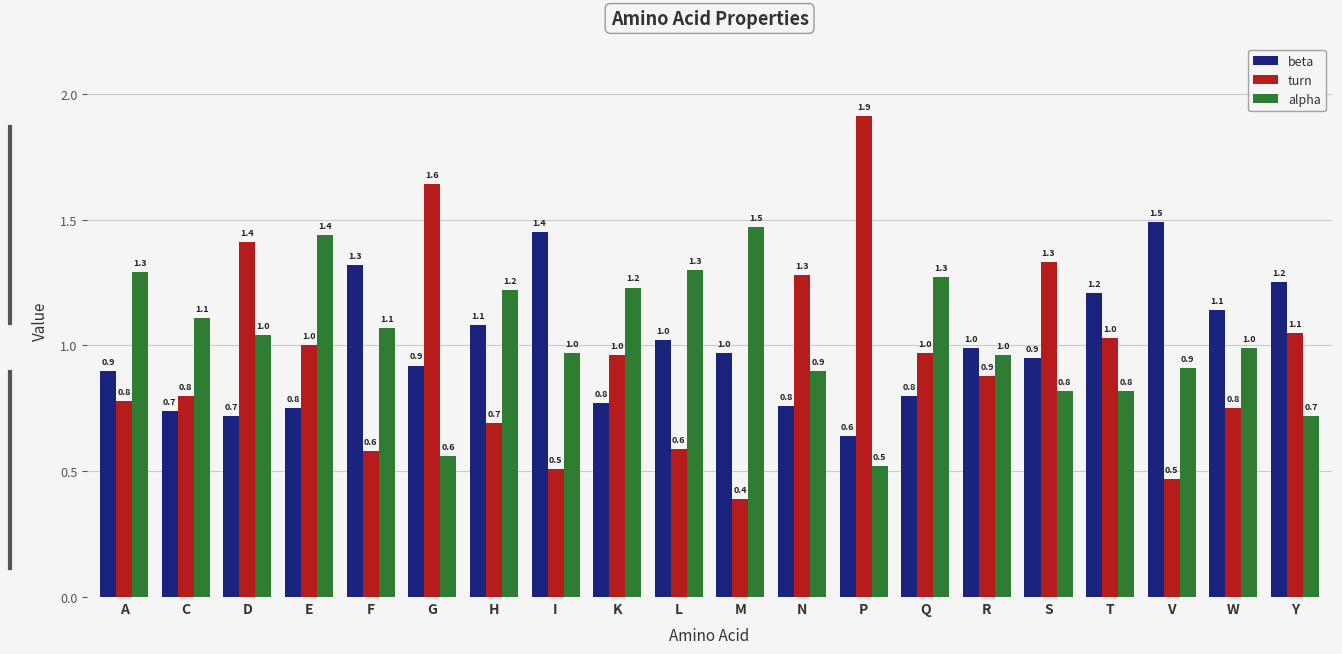

What are all the series names shown in the legend?

beta, turn, alpha